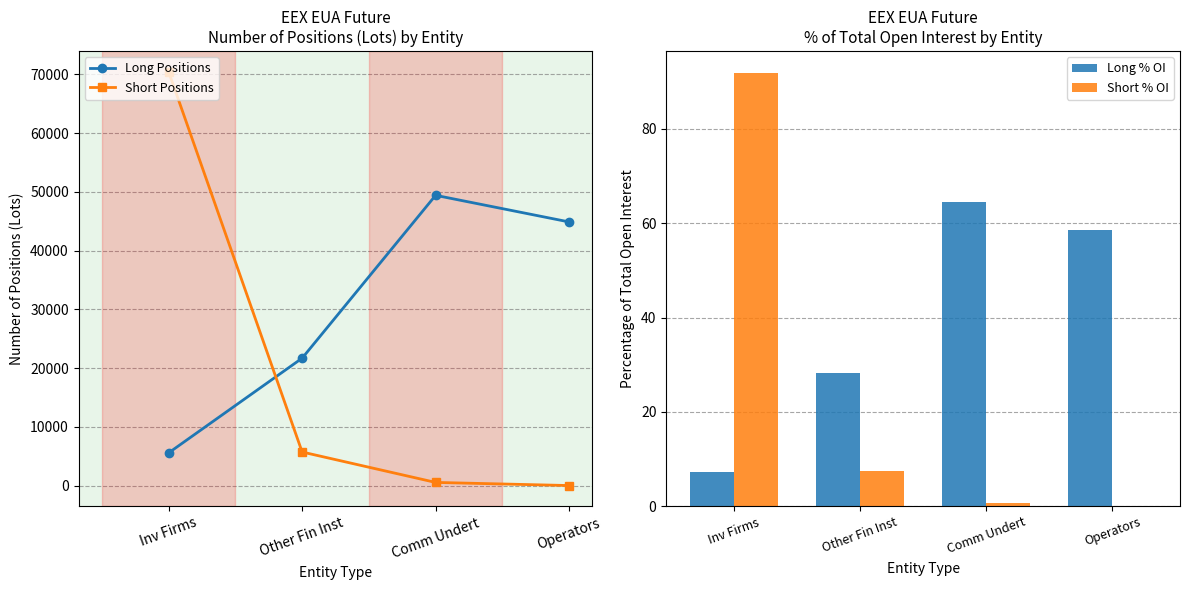

What is the difference between the maximum and minimum values in the Short Positions series?

70411